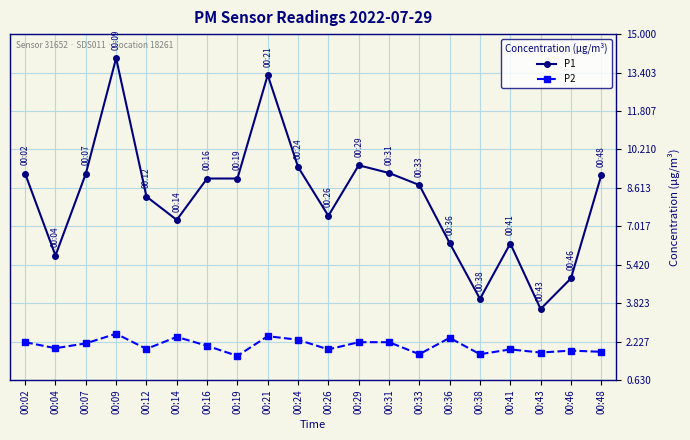

Which series has the largest range (max minus min)?

P1